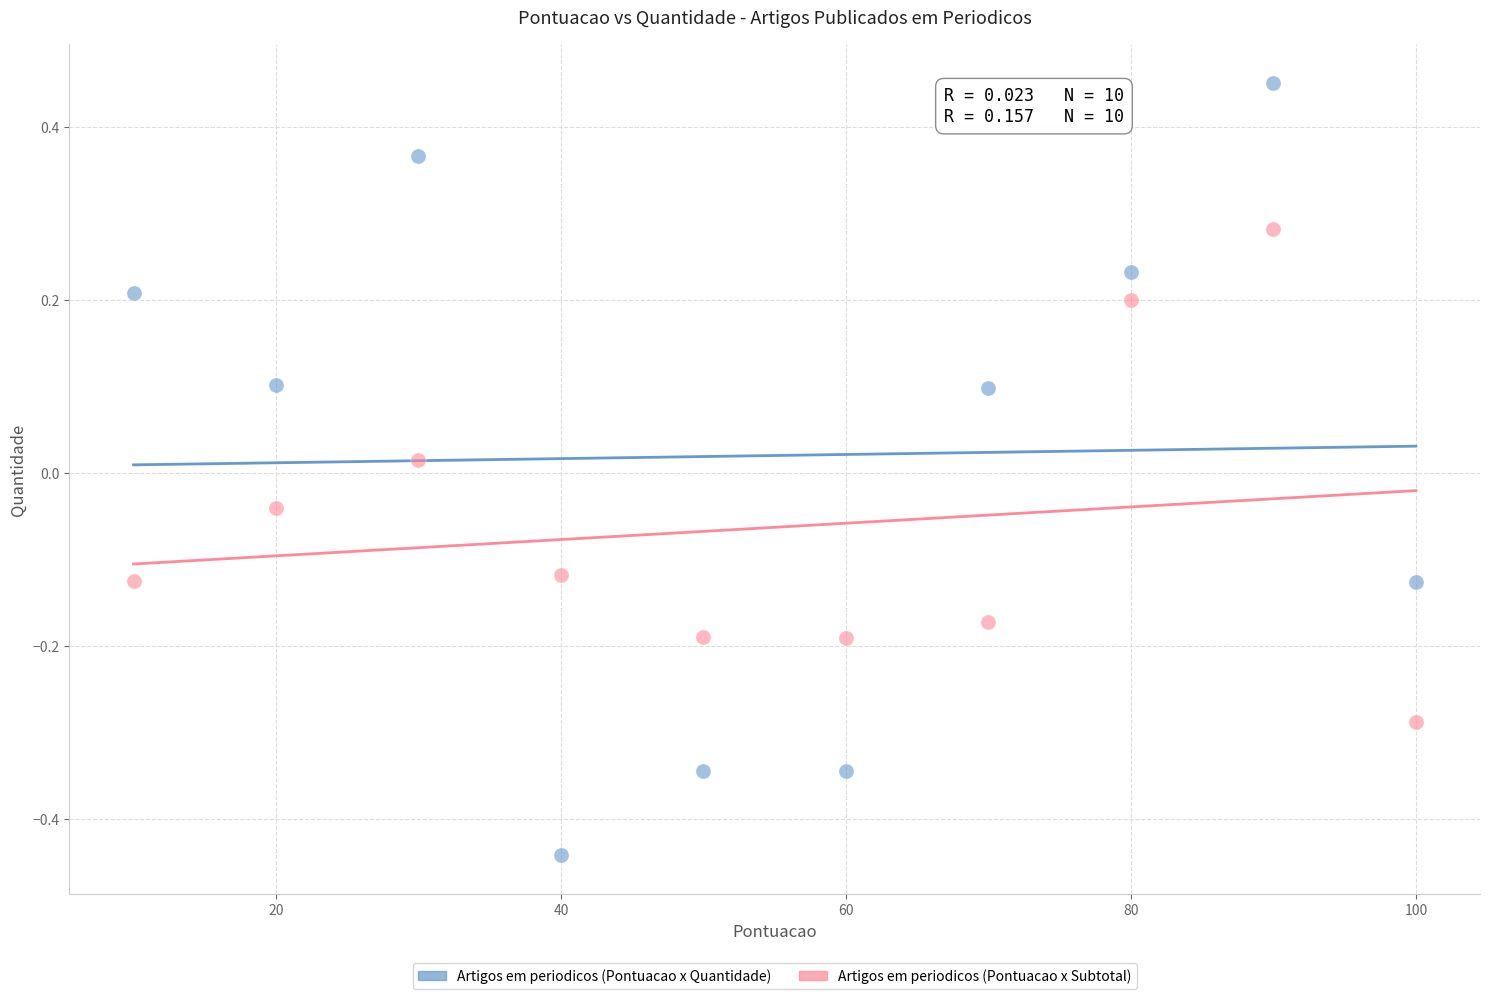

Which series has the widest spread of Y values?

Artigos em periodicos (Pontuacao x Quantidade)